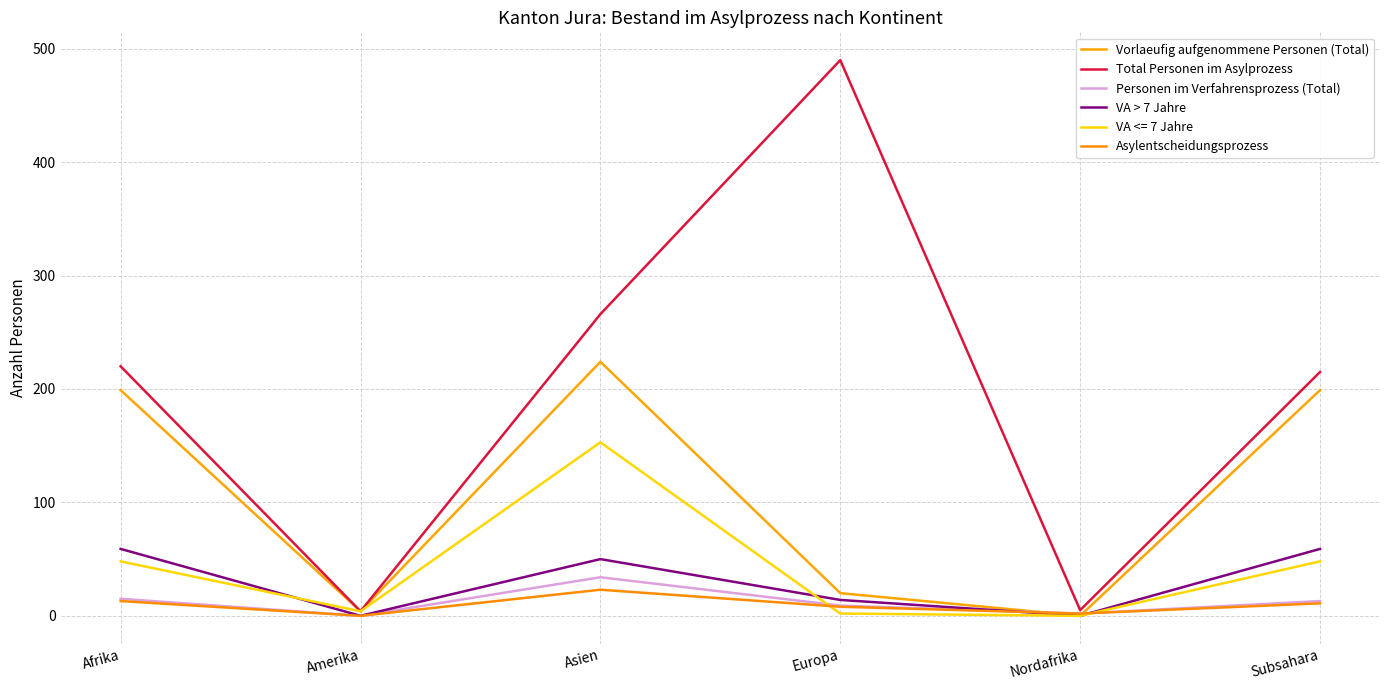

Is it true that VA > 7 Jahre equals 102 at Subsahara?

False